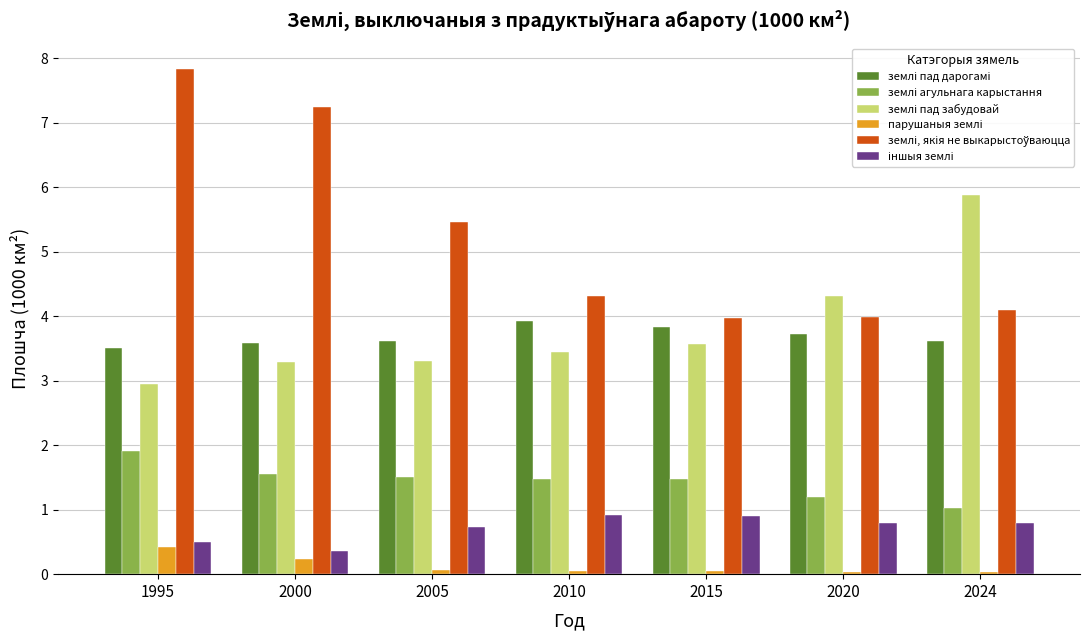

What is the difference between the highest and lowest values at 1995?

7.4